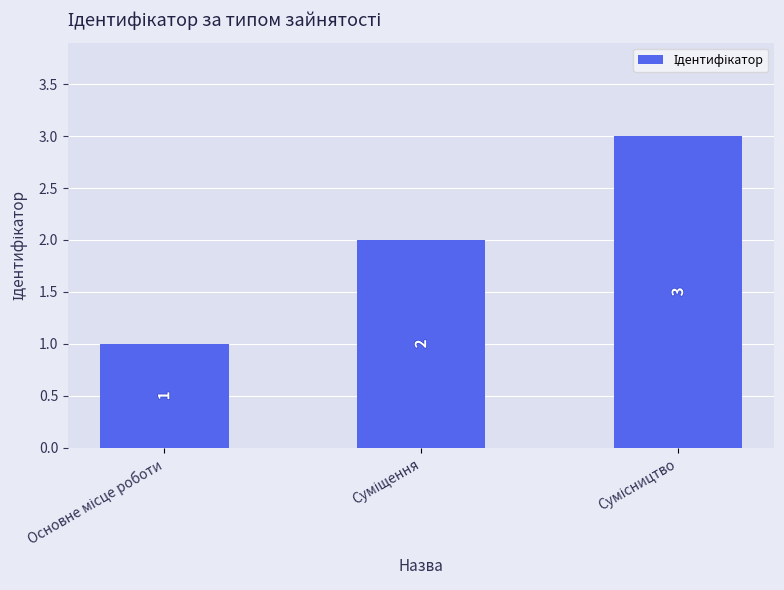

Are the bars grouped side by side (vs. stacked)?

No